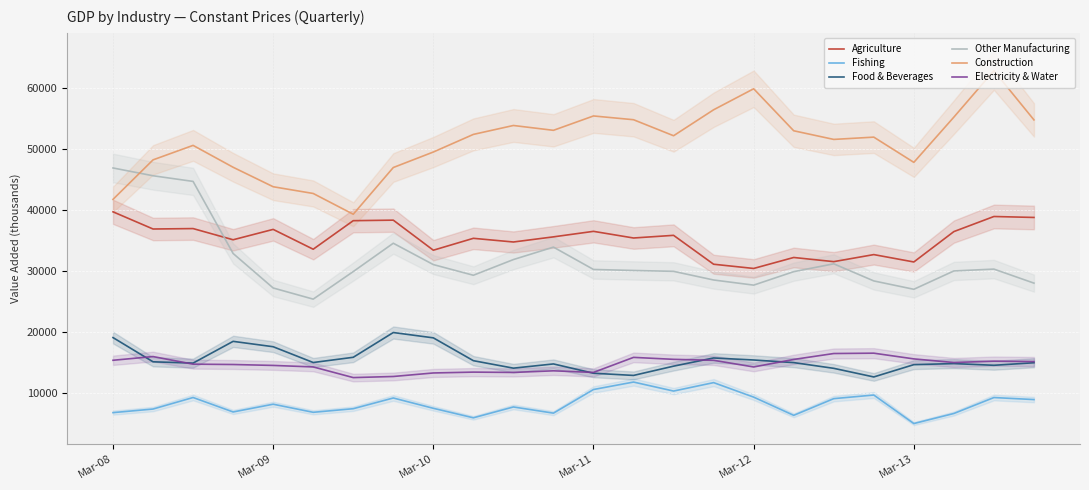

True or false: Fishing and Agriculture intersect in this chart.

False